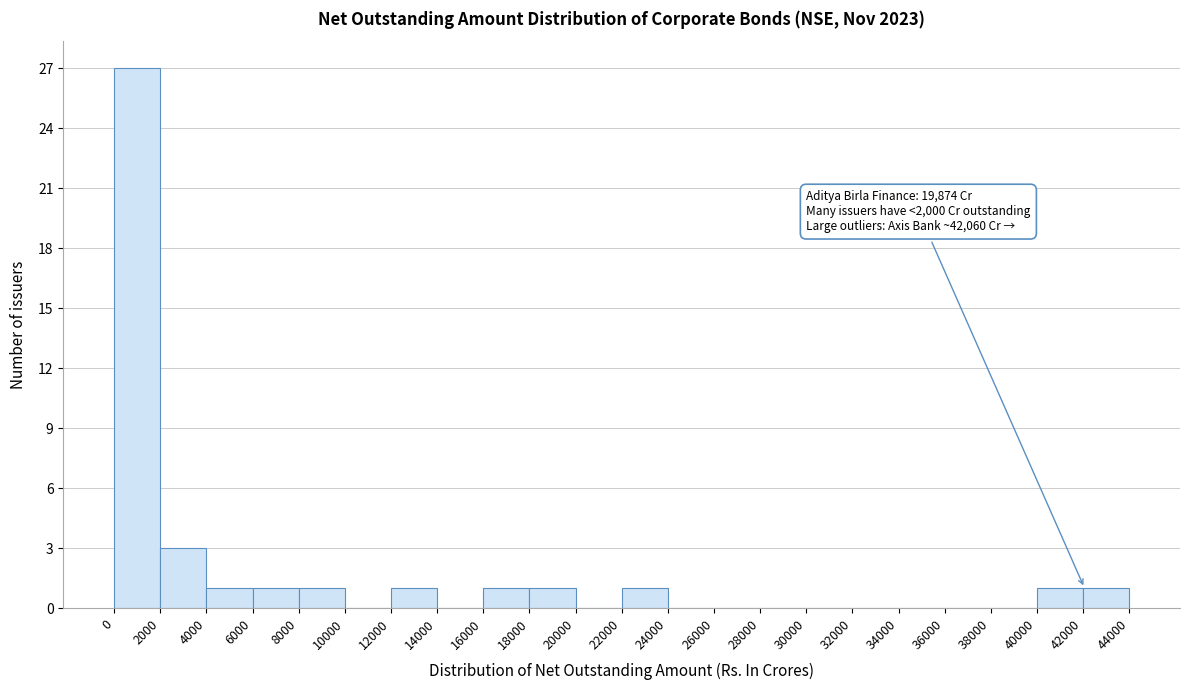

Over which range of the x-axis is the bar tallest?

0 to 2000